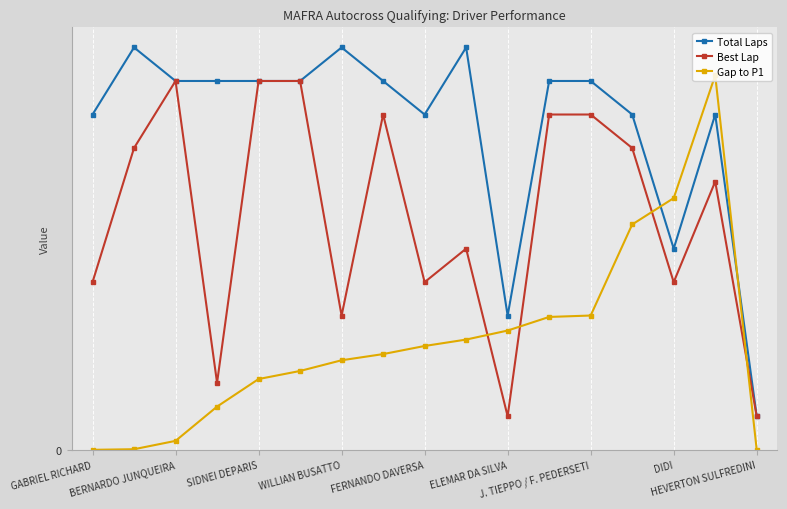

Is this an area chart (filled region under the line)?

No